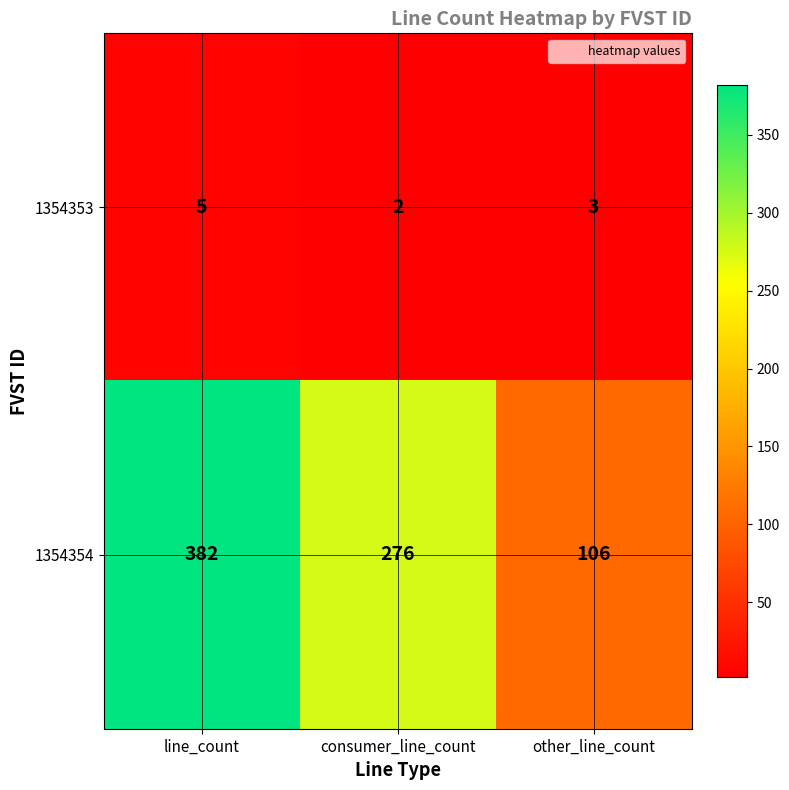

At which category does the chart reach its peak across all series?

line_count